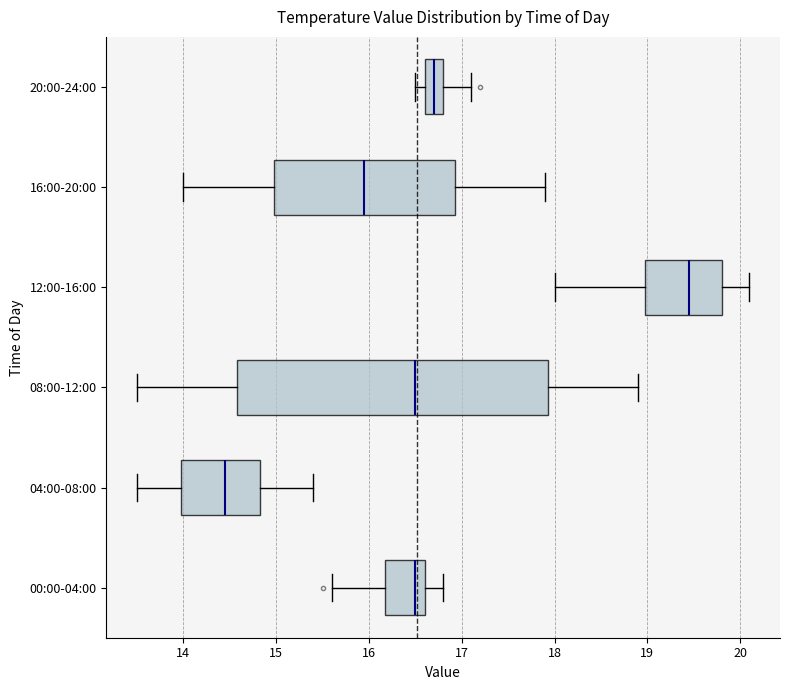

Which box has the furthest to the left median line?

04:00-08:00